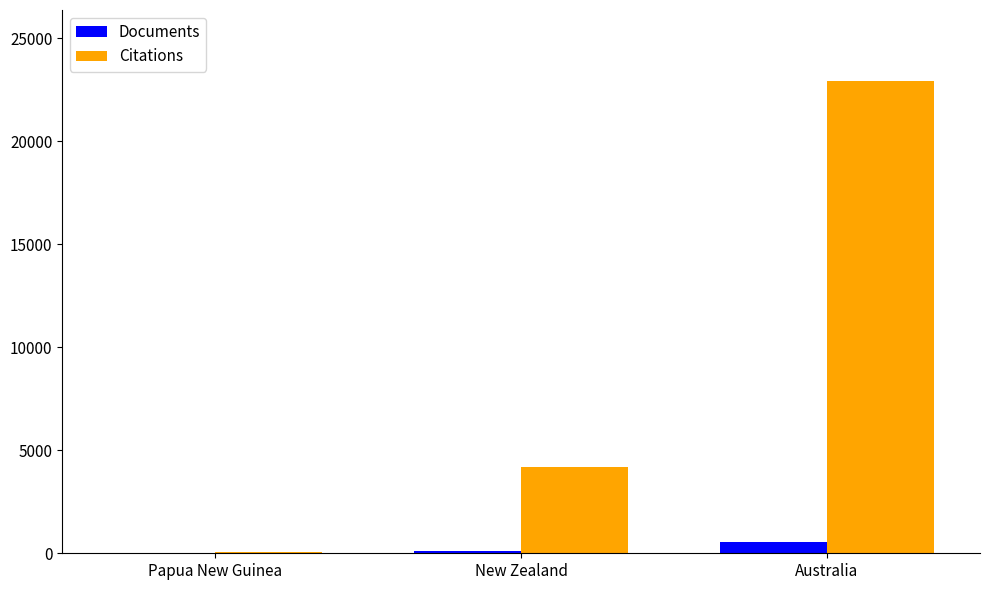

Count the number of categories in the chart.

3